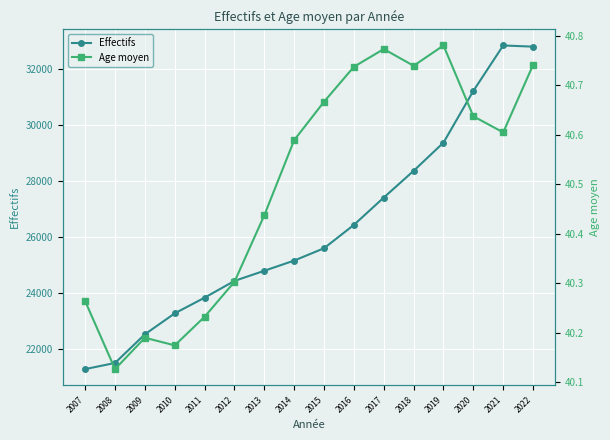

What is the total value across all series at 2019?

29418.8